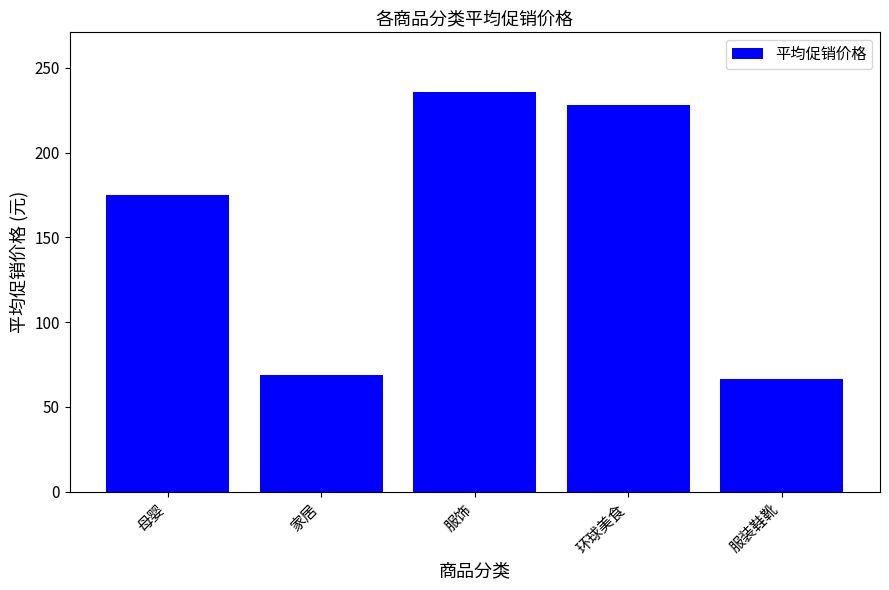

What is the average value?

154.9